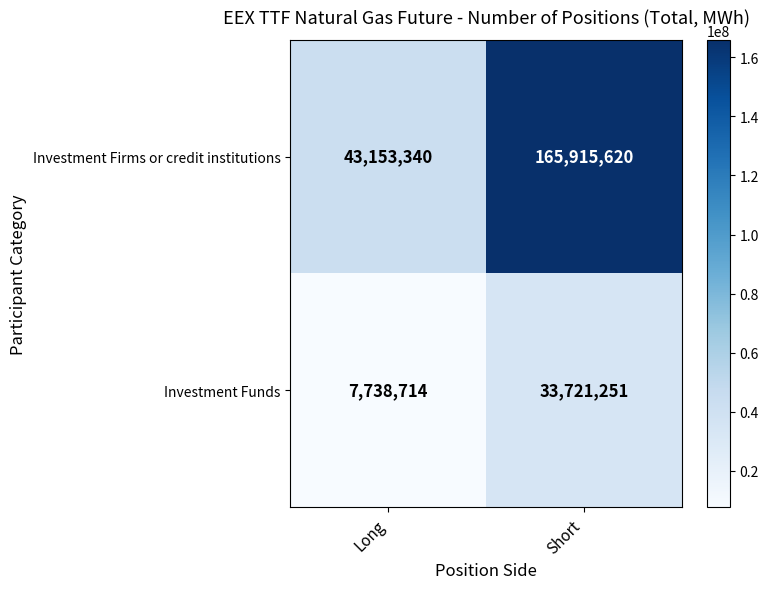

The value of Investment Funds at Long is 7738714. True or false?

True